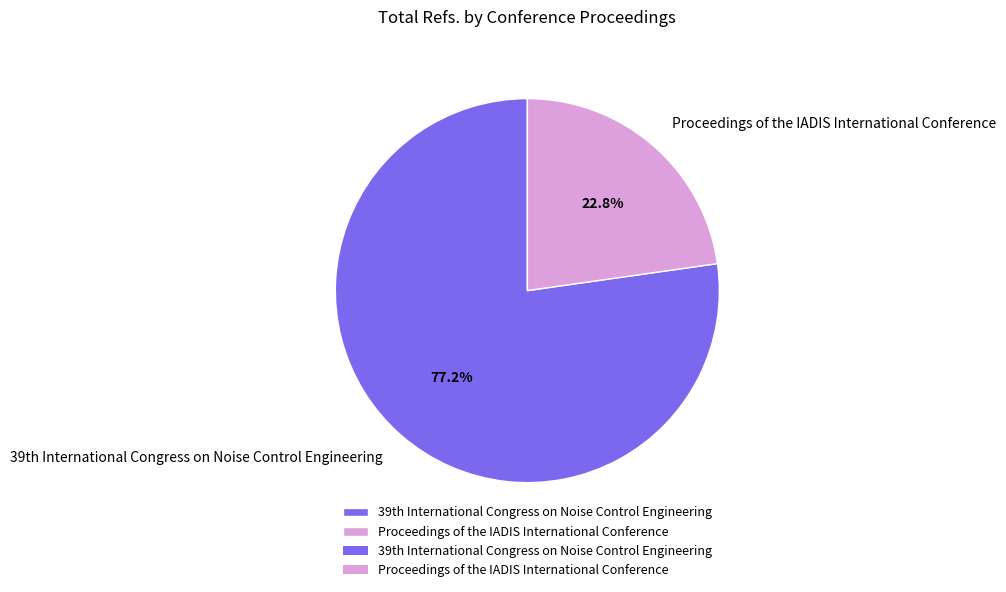

Rank the categories by value from lowest to highest.

Proceedings of the IADIS International Conference, 39th International Congress on Noise Control Engineering